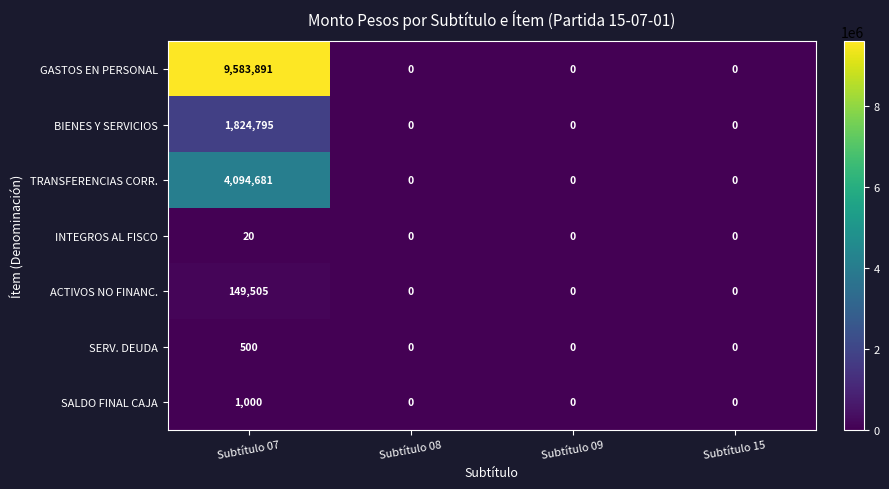

How many data points does each series have?

4